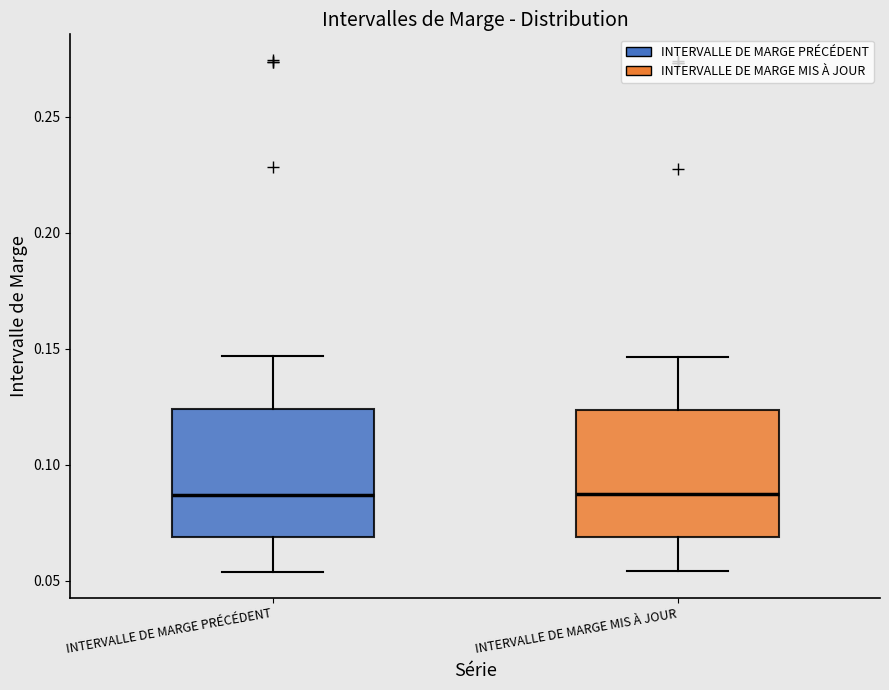

Reading left to right, read every box against the y-axis: the position of its median line, the range the box covers, and the ends of its whiskers. The values are not printed on the chart, so give them approximately, as read against the axis.

INTERVALLE DE MARGE PRÉCÉDENT: median 0.085, box 0.070 to 0.125, whiskers 0.055 to 0.145
INTERVALLE DE MARGE MIS À JOUR: median 0.085, box 0.070 to 0.125, whiskers 0.055 to 0.145